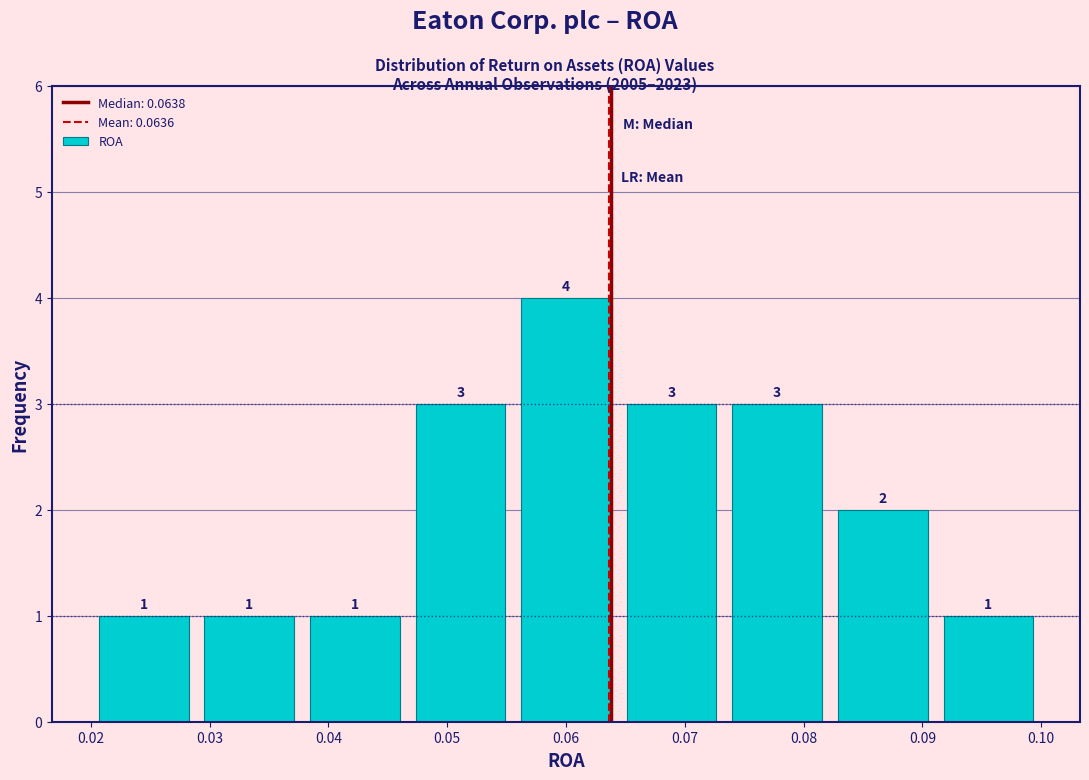

How tall is the bar that spans 0.038 to 0.047 on the x-axis? The bar edges are not printed on the chart, so give them approximately, as read against the axis.

1